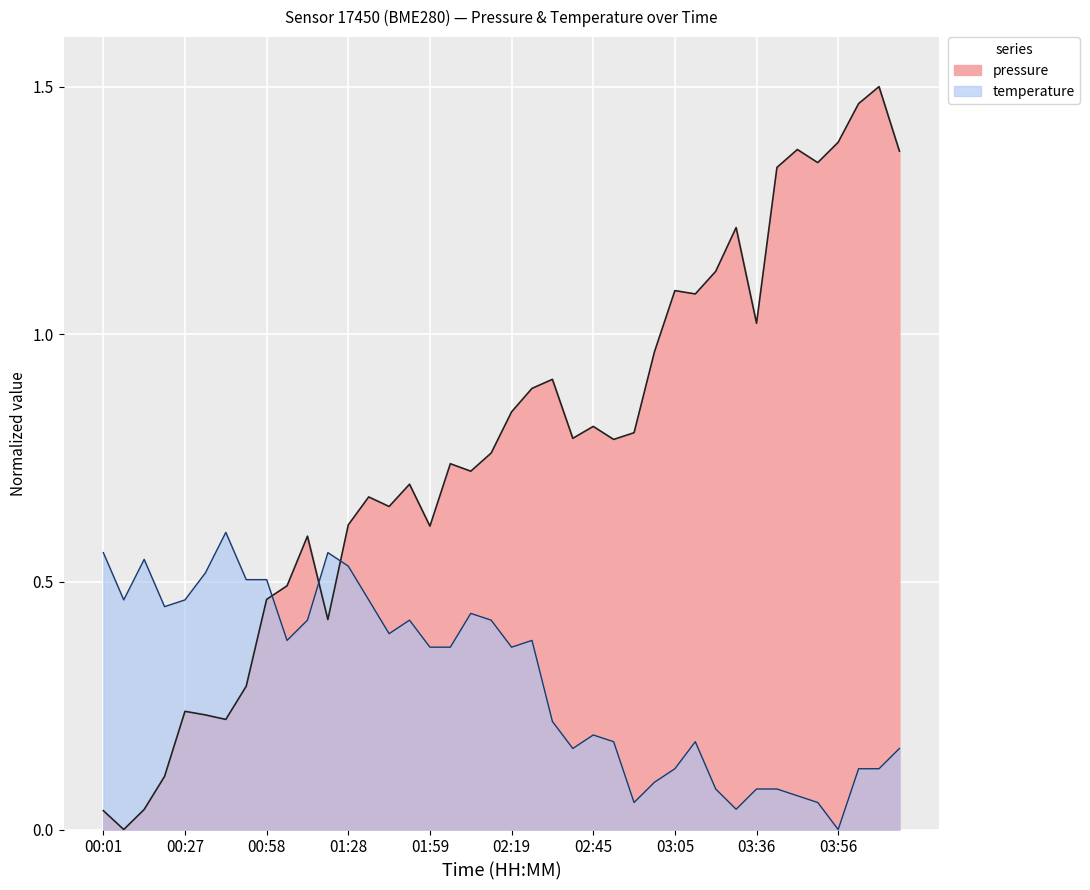

How many values are above zero?

39